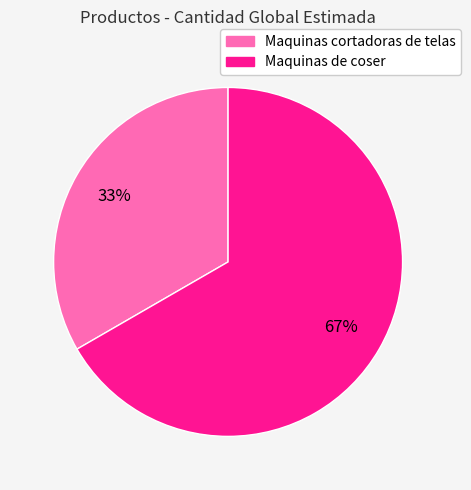

To the nearest percent, what is the average slice percentage?

50%